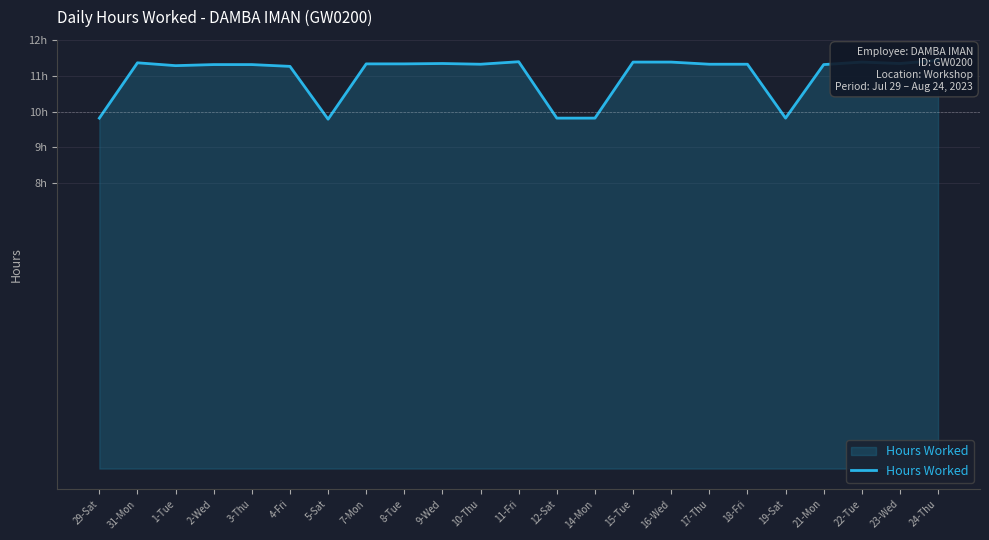

What is the value of the 4th point from the left?

11.3